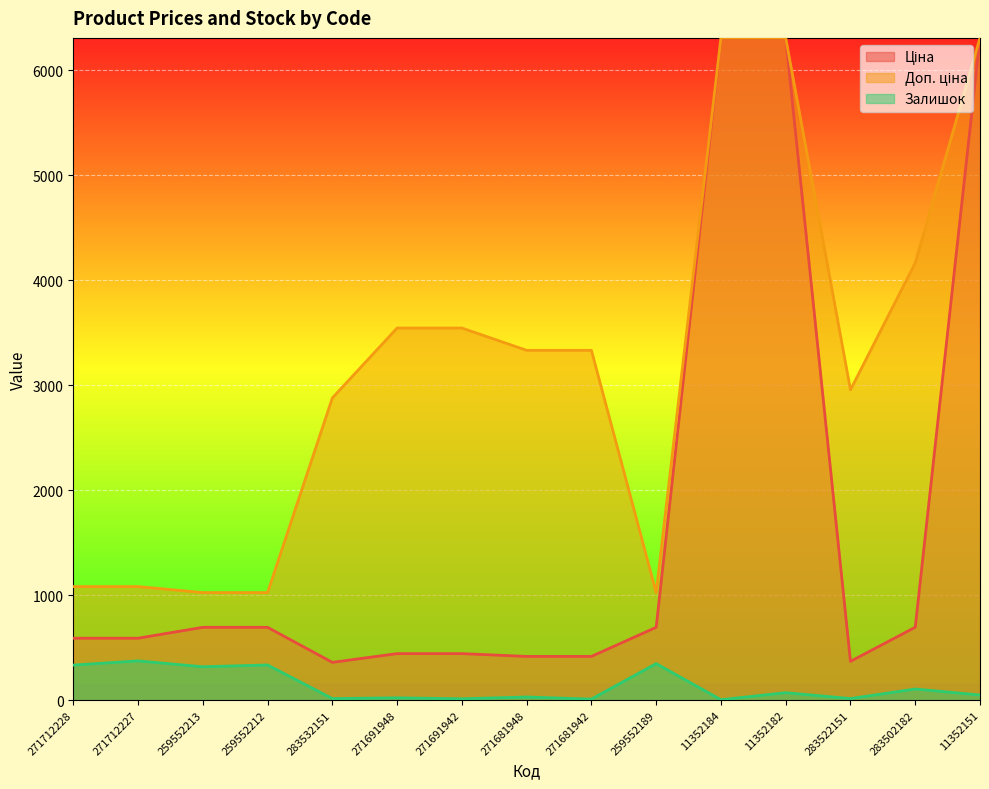

True or false: Доп. ціна and Ціна cross at least once.

False